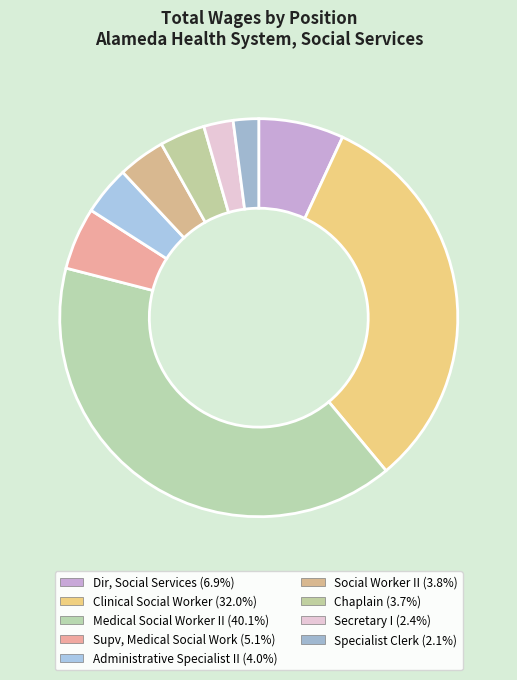

Count the number of slices in the pie.

9